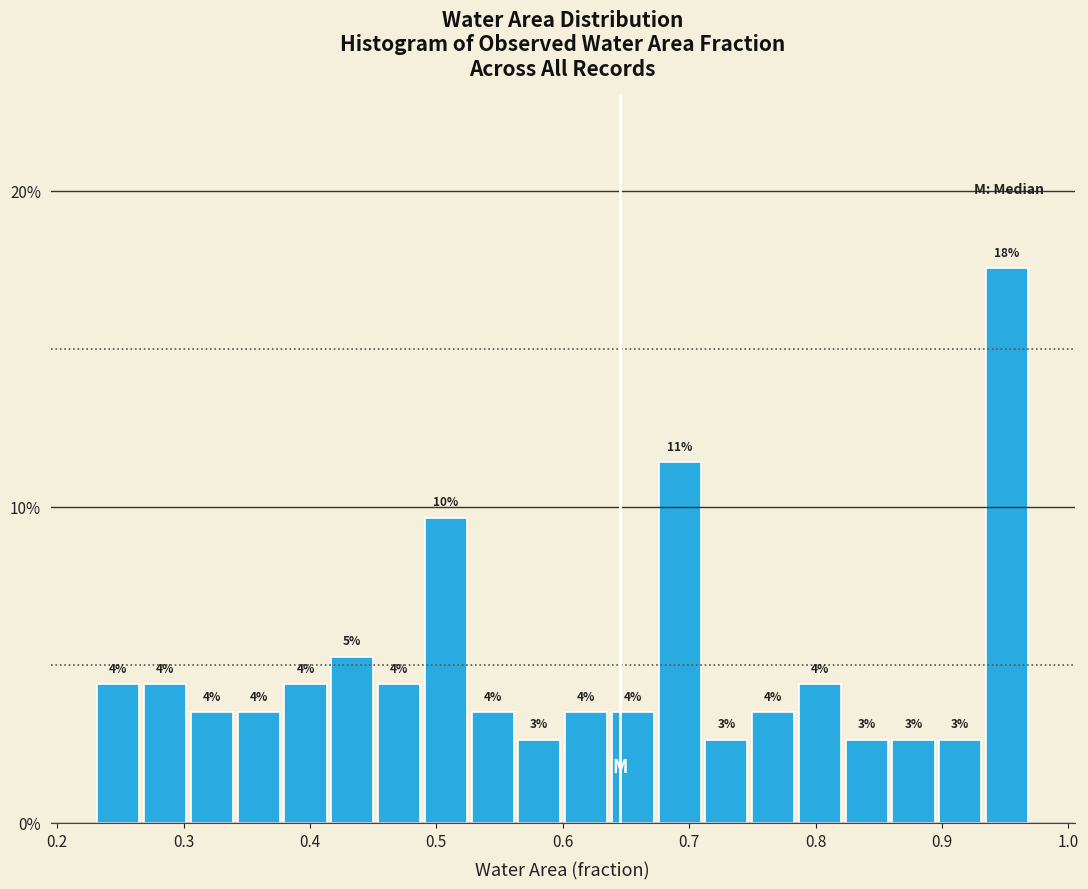

Read against the x-axis, roughly where is the centre of the tallest bar?

0.95